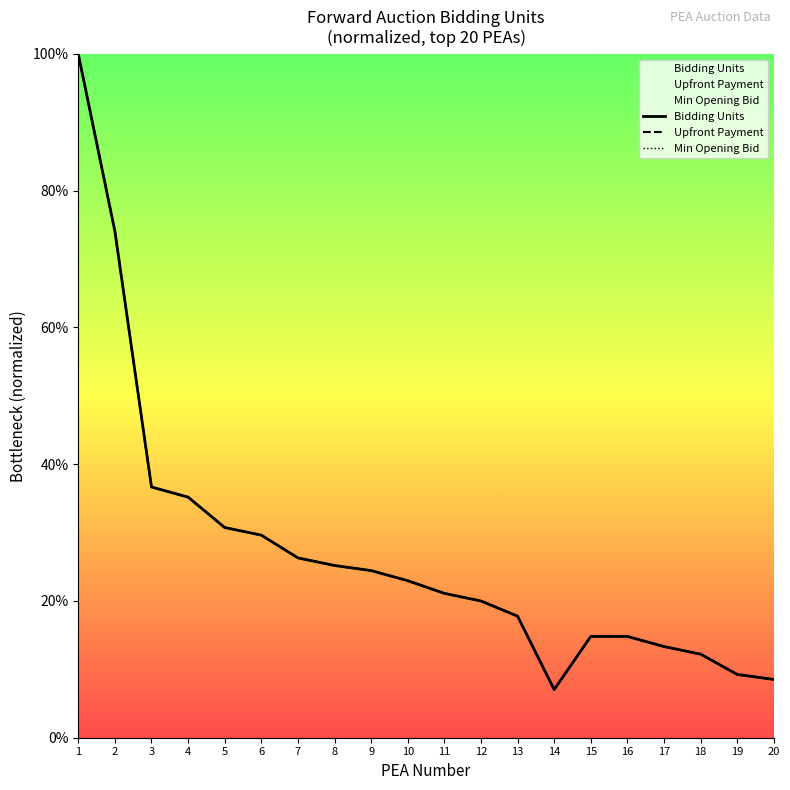

Is this an area chart (filled region under the line)?

No